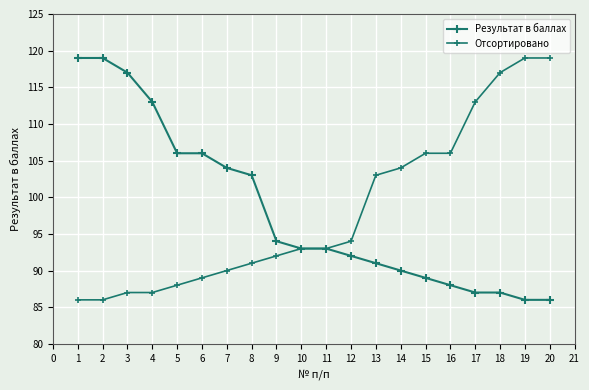

Reading left to right, what are all the values shown in this chart?

Результат в баллах: 119	119	117	113	106	106	104	103	94	93	93	92	91	90	89	88	87	87	86	86
Отсортировано: 86	86	87	87	88	89	90	91	92	93	93	94	103	104	106	106	113	117	119	119